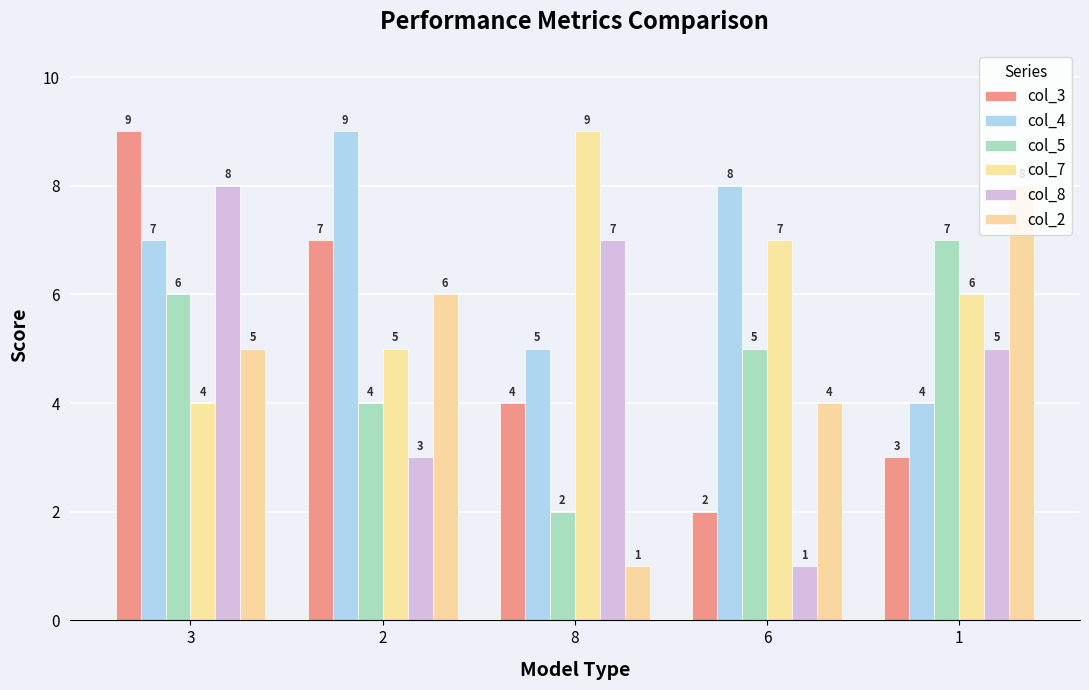

How many col_7 values are between 5 and 7?

3